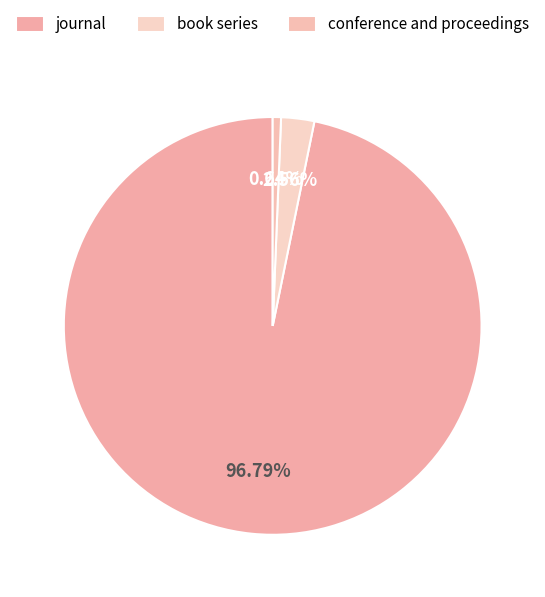

Count the number of slices in the pie.

3